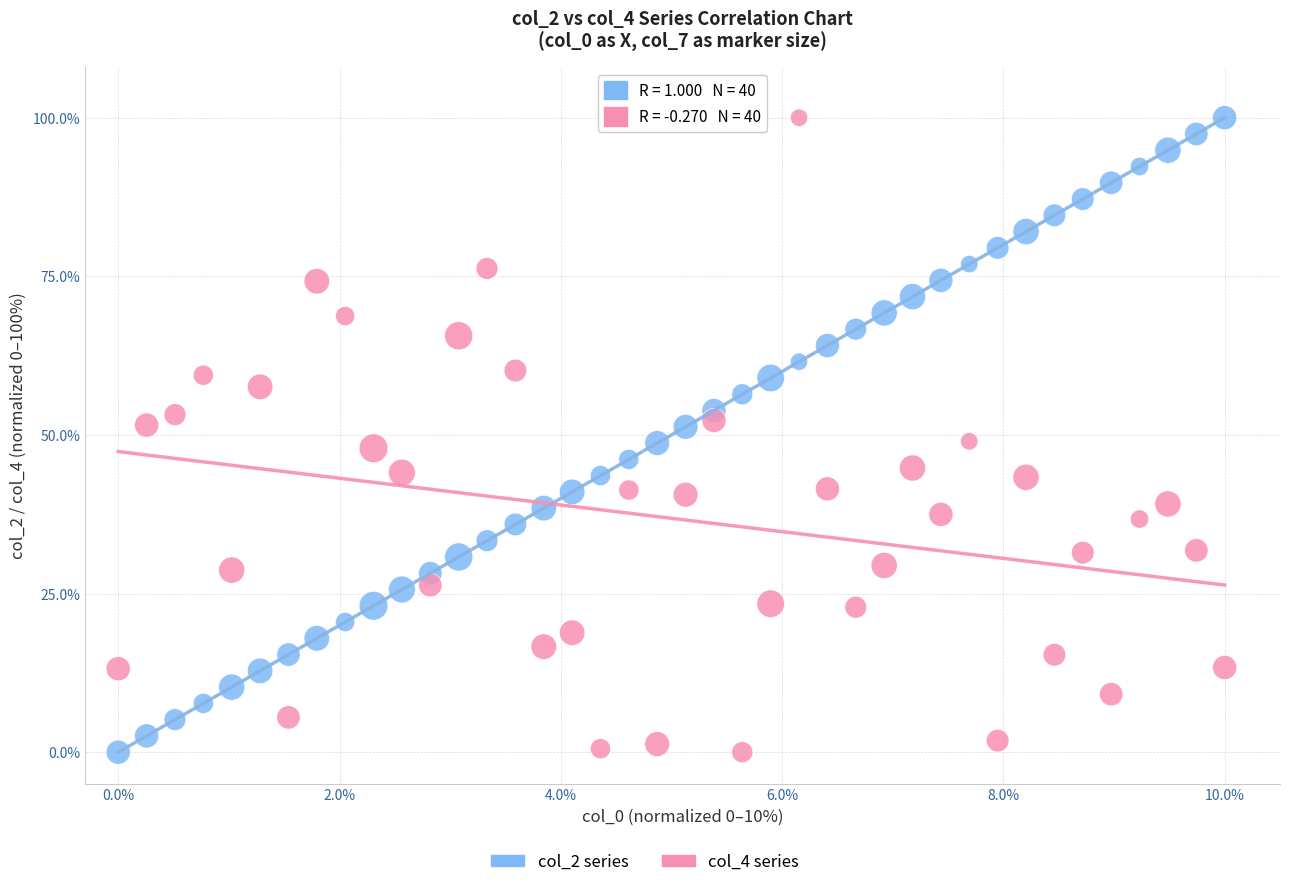

Across all data points, what is the range of X values (max minus min)?

10.0